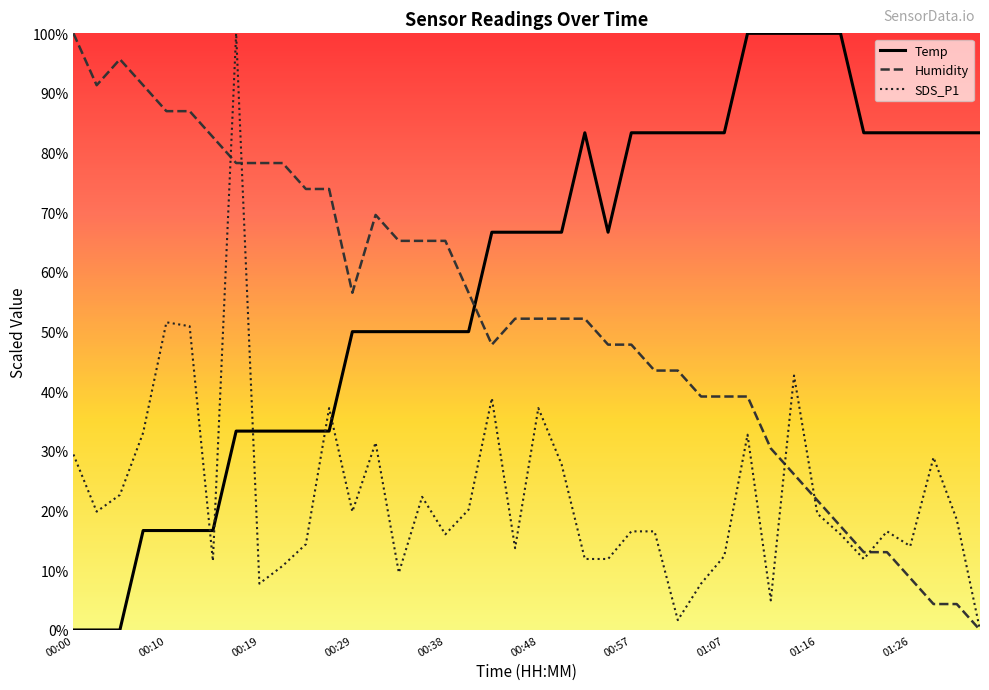

At which label does SDS_P1 reach its minimum?

01:33